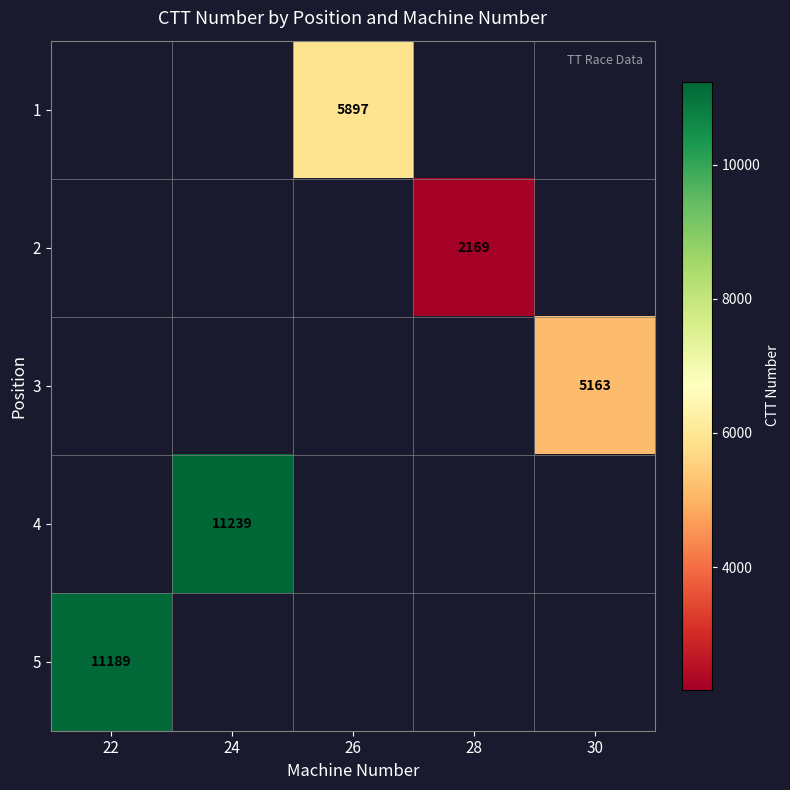

At which category does the chart reach its minimum across all series?

28